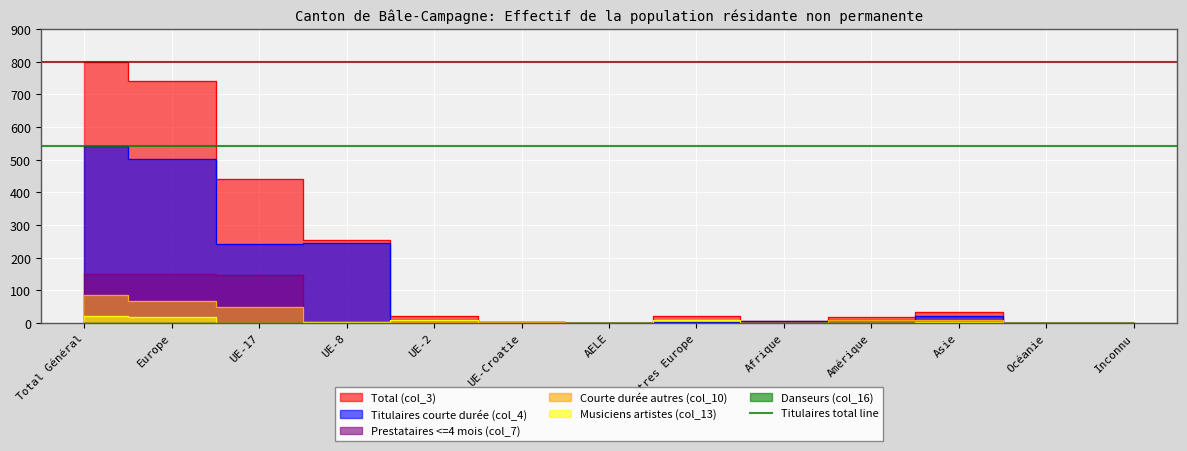

At how many categories does at least one series exceed 546?

2